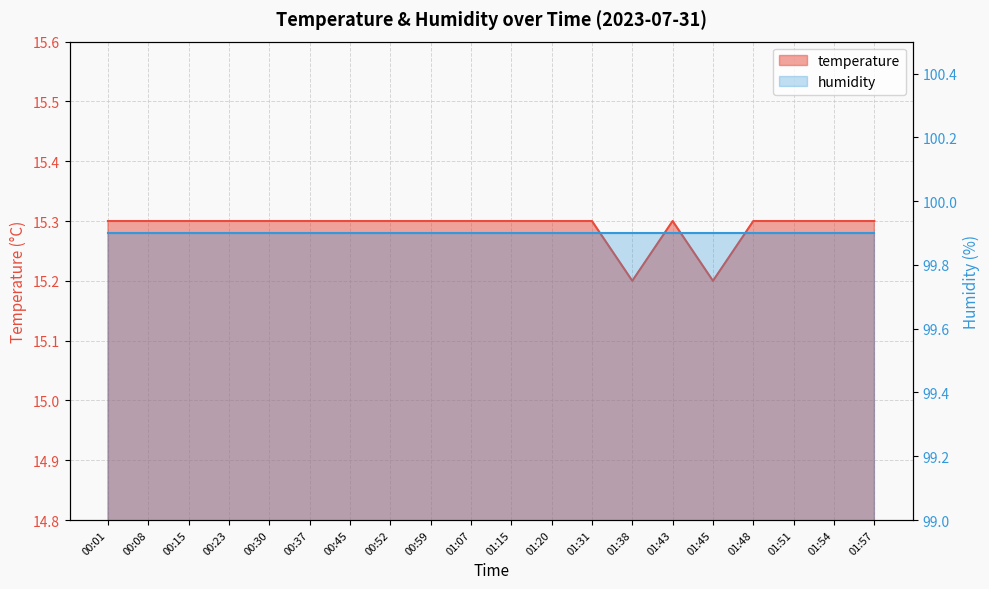

Count the number of categories in the chart.

20